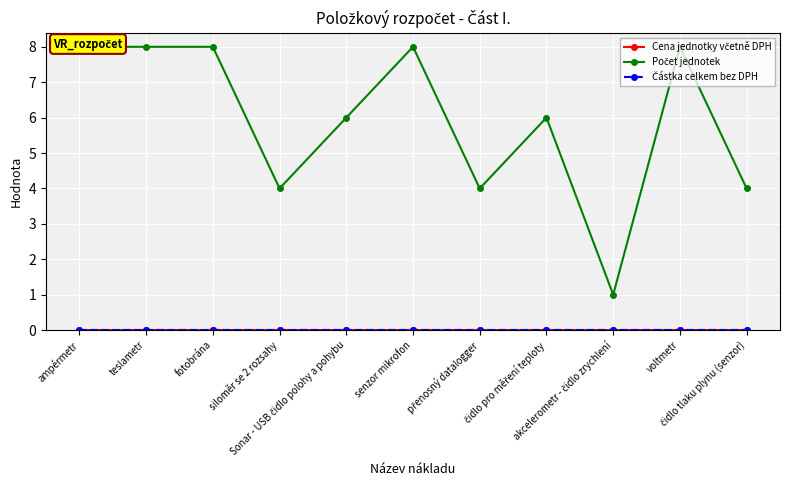

Is it true that Částka celkem bez DPH equals 0 at čidlo tlaku plynu (senzor)?

True